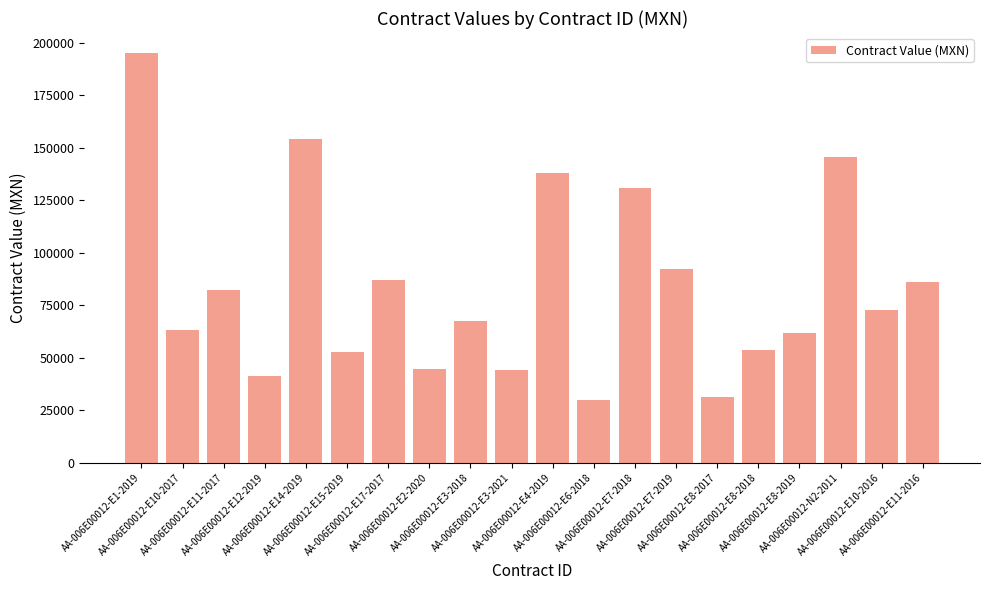

What position from the right is AA-006E00012-E7-2019?

7